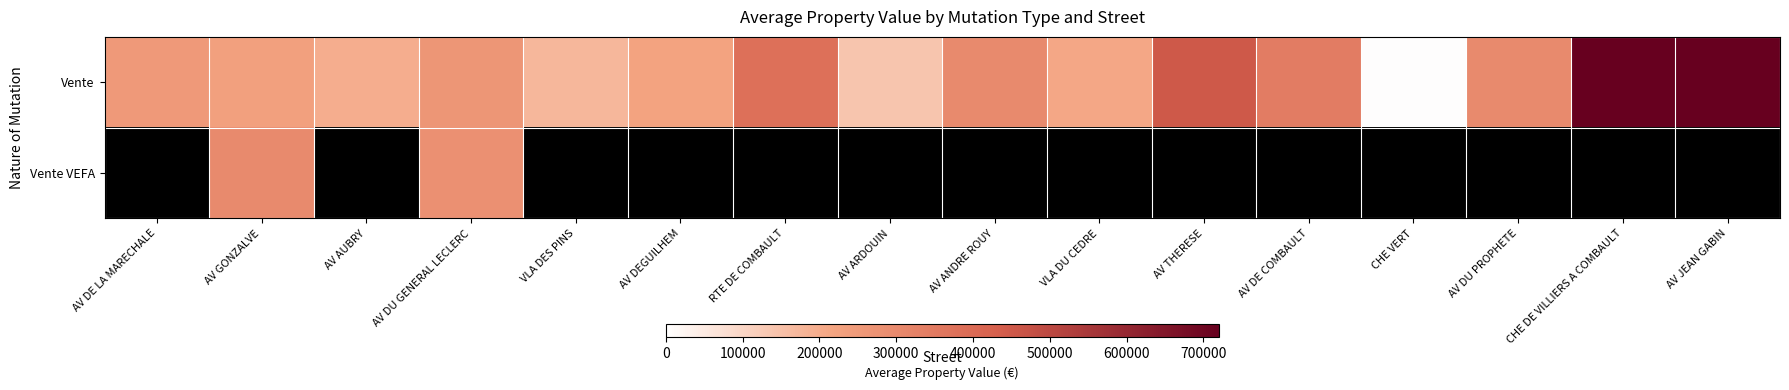

Rank the series at AV DE LA MARECHALE from lowest to highest value.

Vente, Vente VEFA